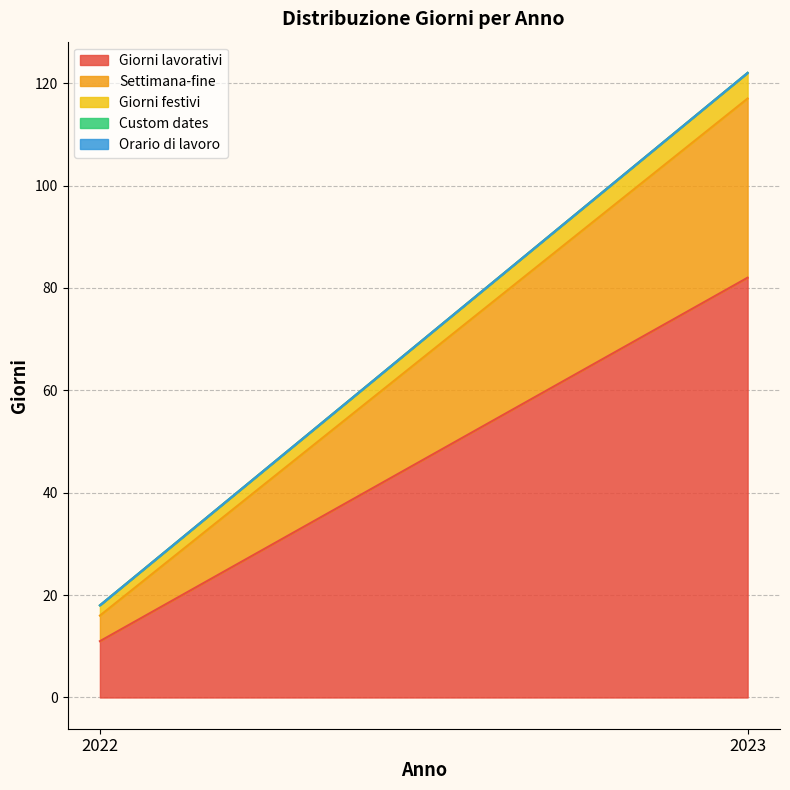

What is the total value across all series at 2023?

122